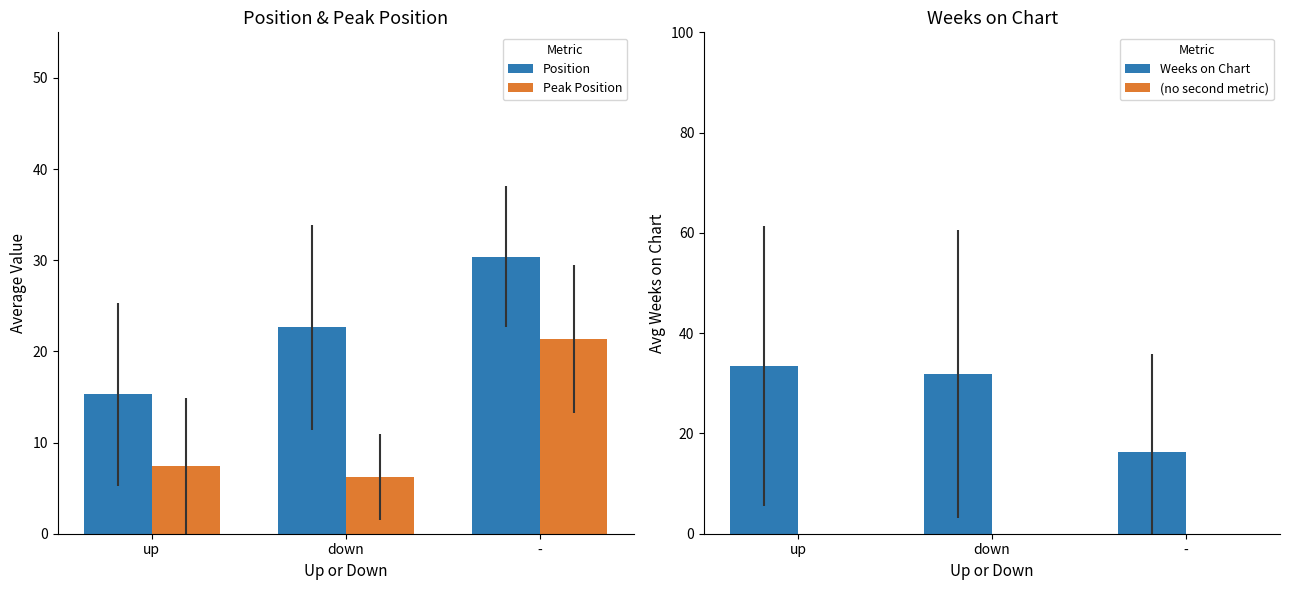

Reading left to right, what are all the values shown in this chart?

Position: up=15.3	down=22.7	-=30.4
Peak Position: up=7.4	down=6.2	-=21.4
Weeks on Chart: up=33.5	down=31.8	-=16.2
(no second metric): up=0.0	down=0.0	-=0.0